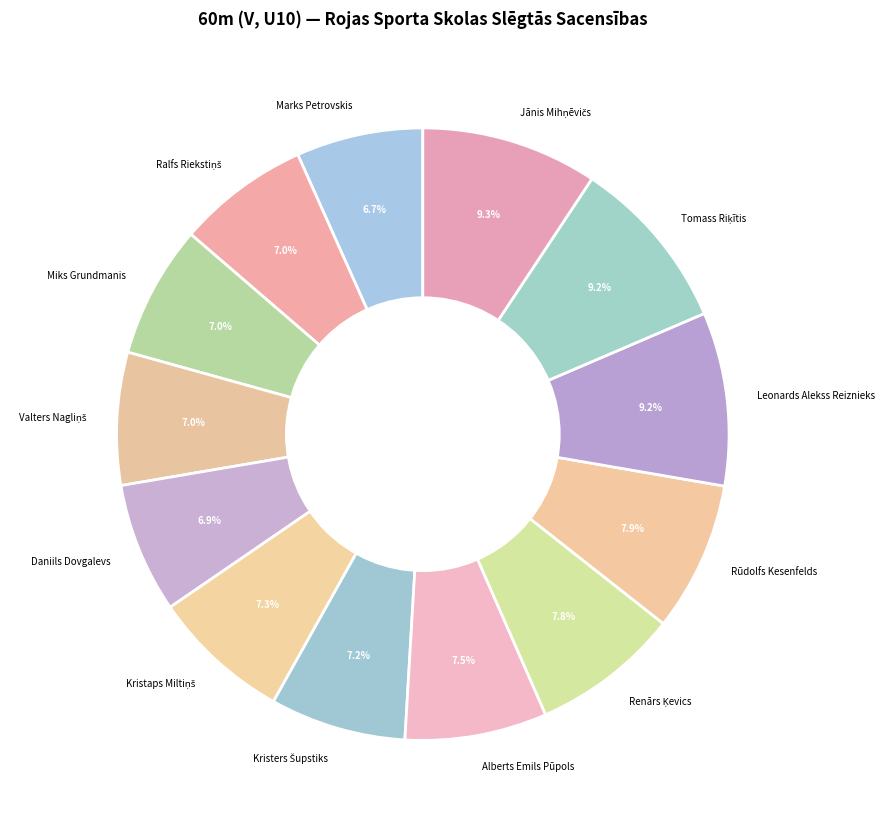

Does any single category account for the majority?

No